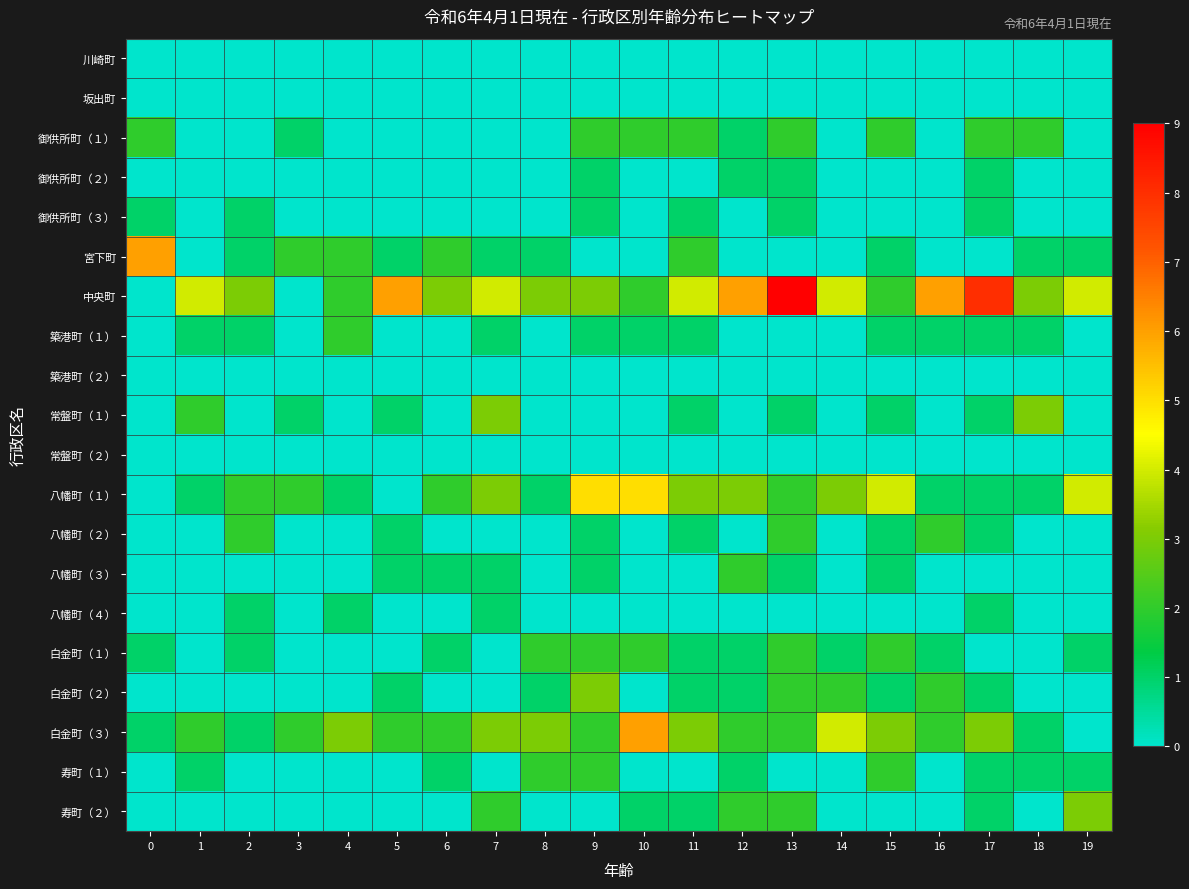

Reading left to right, what are all the values shown in this chart?

川崎町: 0=0	1=0	2=0	3=0	4=0	5=0	6=0	7=0	8=0	9=0	10=0	11=0	12=0	13=0	14=0	15=0	16=0	17=0	18=0	19=0
坂出町: 0=0	1=0	2=0	3=0	4=0	5=0	6=0	7=0	8=0	9=0	10=0	11=0	12=0	13=0	14=0	15=0	16=0	17=0	18=0	19=0
御供所町（１）: 0=2	1=0	2=0	3=1	4=0	5=0	6=0	7=0	8=0	9=2	10=2	11=2	12=1	13=2	14=0	15=2	16=0	17=2	18=2	19=0
御供所町（２）: 0=0	1=0	2=0	3=0	4=0	5=0	6=0	7=0	8=0	9=1	10=0	11=0	12=1	13=1	14=0	15=0	16=0	17=1	18=0	19=0
御供所町（３）: 0=1	1=0	2=1	3=0	4=0	5=0	6=0	7=0	8=0	9=1	10=0	11=1	12=0	13=1	14=0	15=0	16=0	17=1	18=0	19=0
宮下町: 0=6	1=0	2=1	3=2	4=2	5=1	6=2	7=1	8=1	9=0	10=0	11=2	12=0	13=0	14=0	15=1	16=0	17=0	18=1	19=1
中央町: 0=0	1=4	2=3	3=0	4=2	5=6	6=3	7=4	8=3	9=3	10=2	11=4	12=6	13=9	14=4	15=2	16=6	17=8	18=3	19=4
築港町（１）: 0=0	1=1	2=1	3=0	4=2	5=0	6=0	7=1	8=0	9=1	10=1	11=1	12=0	13=0	14=0	15=1	16=1	17=1	18=1	19=0
築港町（２）: 0=0	1=0	2=0	3=0	4=0	5=0	6=0	7=0	8=0	9=0	10=0	11=0	12=0	13=0	14=0	15=0	16=0	17=0	18=0	19=0
常盤町（１）: 0=0	1=2	2=0	3=1	4=0	5=1	6=0	7=3	8=0	9=0	10=0	11=1	12=0	13=1	14=0	15=1	16=0	17=1	18=3	19=0
常盤町（２）: 0=0	1=0	2=0	3=0	4=0	5=0	6=0	7=0	8=0	9=0	10=0	11=0	12=0	13=0	14=0	15=0	16=0	17=0	18=0	19=0
八幡町（１）: 0=0	1=1	2=2	3=2	4=1	5=0	6=2	7=3	8=1	9=5	10=5	11=3	12=3	13=2	14=3	15=4	16=1	17=1	18=1	19=4
八幡町（２）: 0=0	1=0	2=2	3=0	4=0	5=1	6=0	7=0	8=0	9=1	10=0	11=1	12=0	13=2	14=0	15=1	16=2	17=1	18=0	19=0
八幡町（３）: 0=0	1=0	2=0	3=0	4=0	5=1	6=1	7=1	8=0	9=1	10=0	11=0	12=2	13=1	14=0	15=1	16=0	17=0	18=0	19=0
八幡町（４）: 0=0	1=0	2=1	3=0	4=1	5=0	6=0	7=1	8=0	9=0	10=0	11=0	12=0	13=0	14=0	15=0	16=0	17=1	18=0	19=0
白金町（１）: 0=1	1=0	2=1	3=0	4=0	5=0	6=1	7=0	8=2	9=2	10=2	11=1	12=1	13=2	14=1	15=2	16=1	17=0	18=0	19=1
白金町（２）: 0=0	1=0	2=0	3=0	4=0	5=1	6=0	7=0	8=1	9=3	10=0	11=1	12=1	13=2	14=2	15=1	16=2	17=1	18=0	19=0
白金町（３）: 0=1	1=2	2=1	3=2	4=3	5=2	6=2	7=3	8=3	9=2	10=6	11=3	12=2	13=2	14=4	15=3	16=2	17=3	18=1	19=0
寿町（１）: 0=0	1=1	2=0	3=0	4=0	5=0	6=1	7=0	8=2	9=2	10=0	11=0	12=1	13=0	14=0	15=2	16=0	17=1	18=1	19=1
寿町（２）: 0=0	1=0	2=0	3=0	4=0	5=0	6=0	7=2	8=0	9=0	10=1	11=1	12=2	13=2	14=0	15=0	16=0	17=1	18=0	19=3